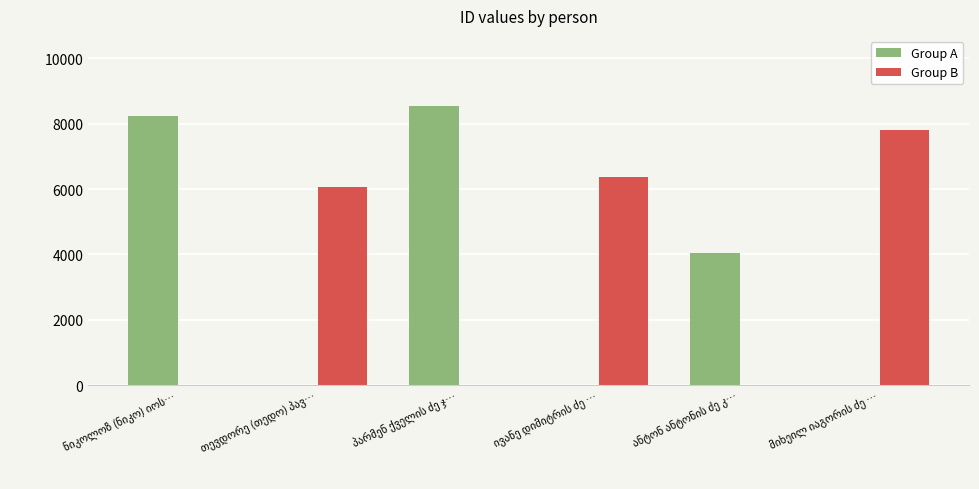

Which series has the widest spread of values?

Group A